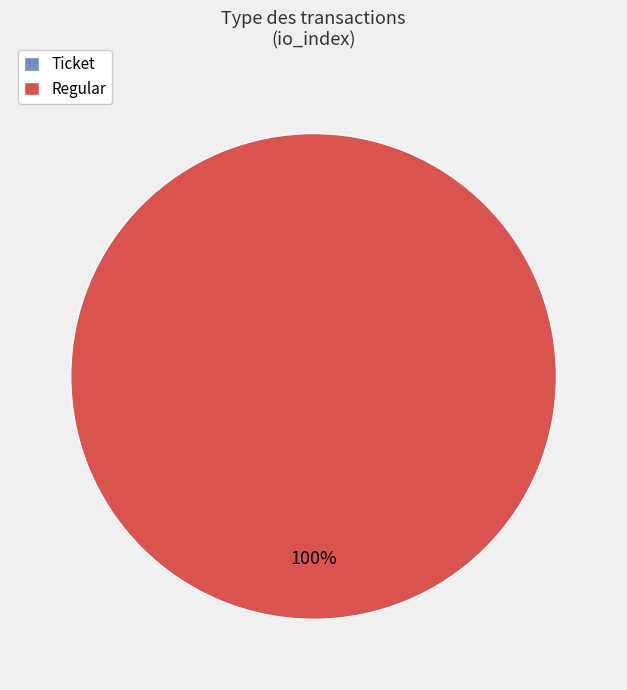

How much of the chart is everything except Ticket?

100.0%